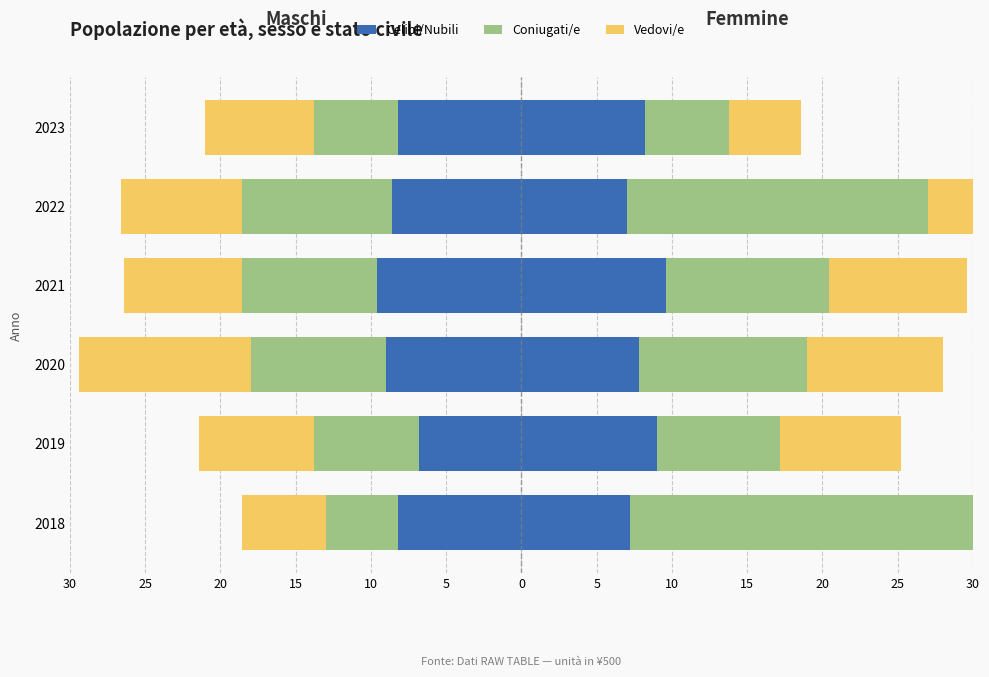

Which series has the largest total across all categories?

Coniugati/e